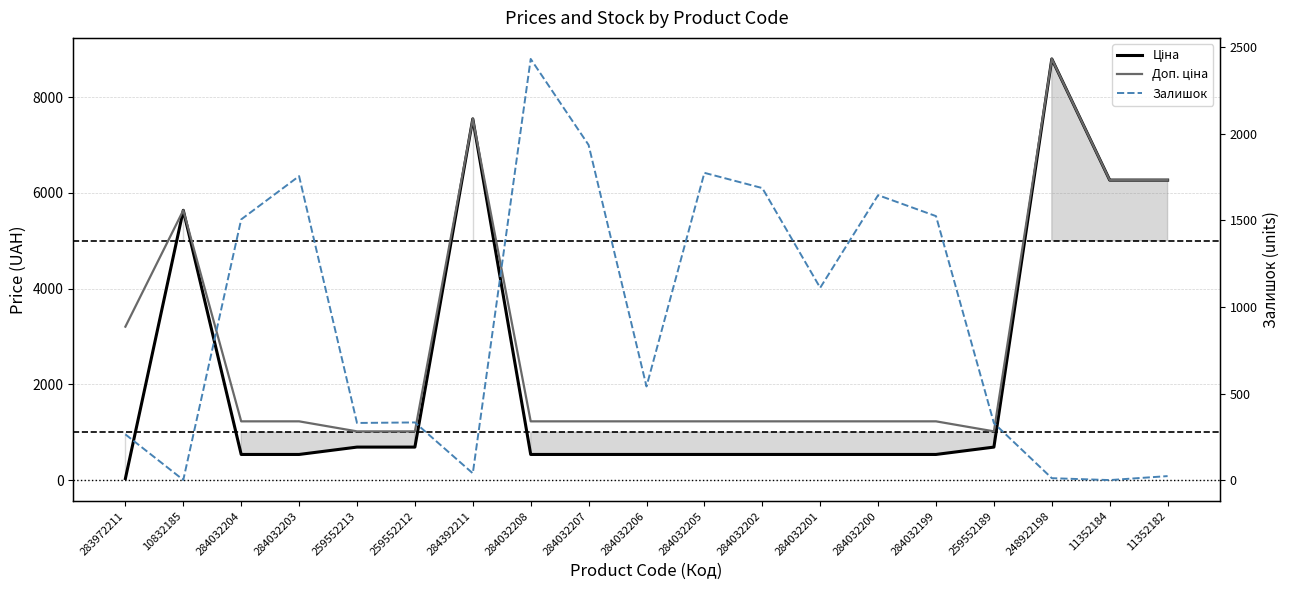

The Доп. ціна series shows 8797.6 at 248922198. True or false?

True